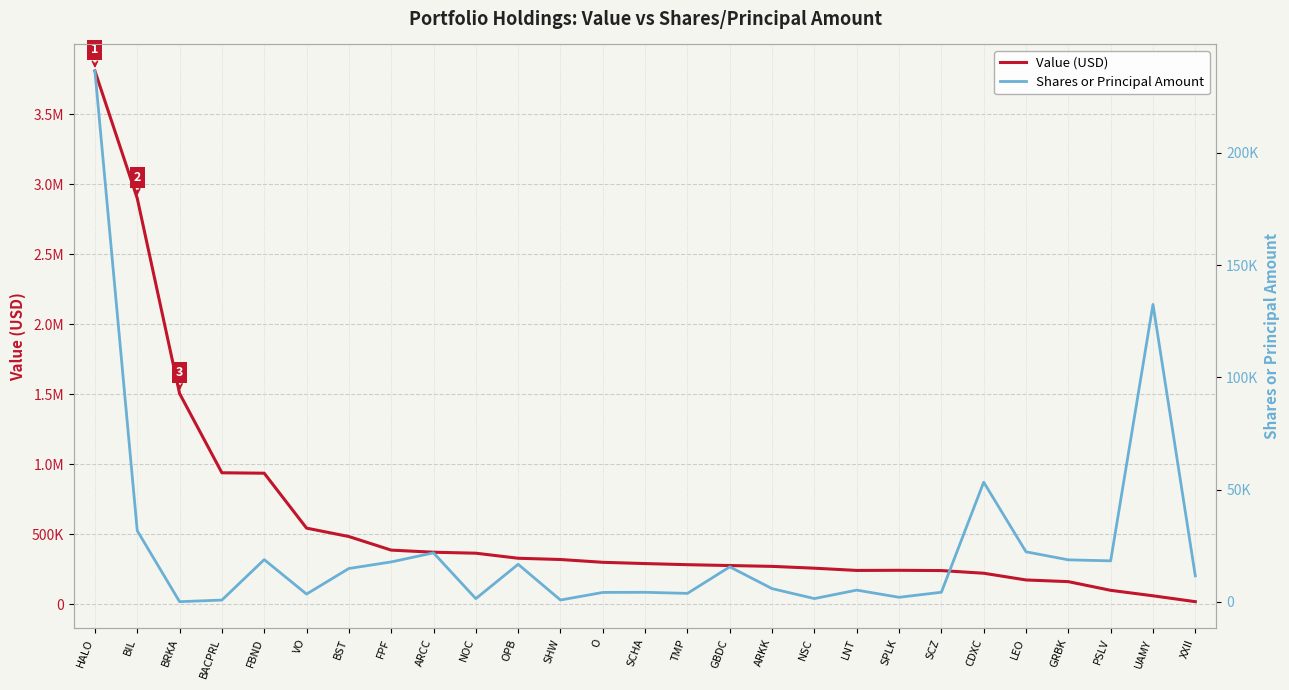

Reading right to left, what are all the values shown in this chart?

Value (USD): 20000	62000	101000	163000	175000	223000	242000	244000	243000	259000	272000	278000	284000	292000	301000	321000	330000	366000	373000	388000	485000	545000	937000	940000	1506000	2899000	3808000
Shares or Principal Amount: 11500	132500	18200	18651	22231	53258	4207	1955	5163	1385	5820	15531	3697	4182	4127	746	16666	1356	21768	17719	14793	3392	18746	722	5	31652	236540